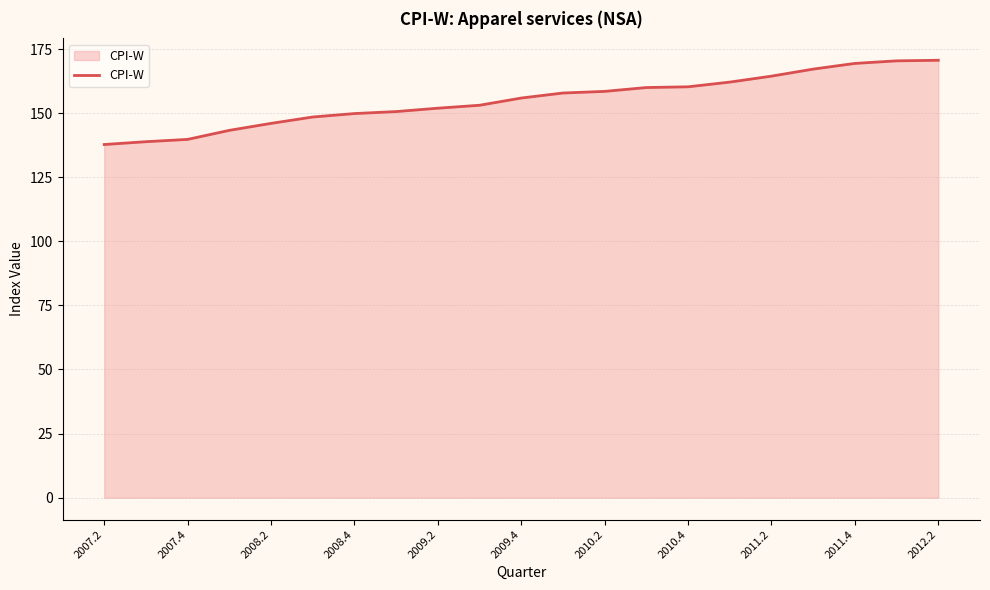

What is the smallest value displayed?

137.8